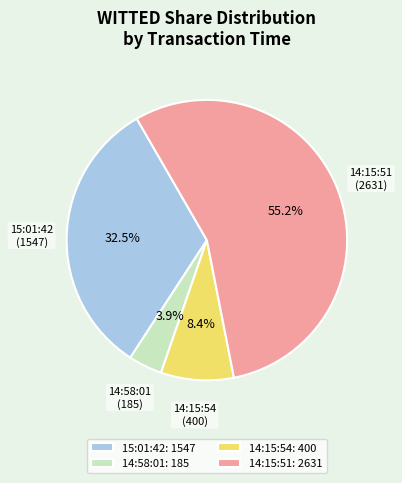

Is the sum of 14:15:51 and 14:58:01 greater than half?

Yes